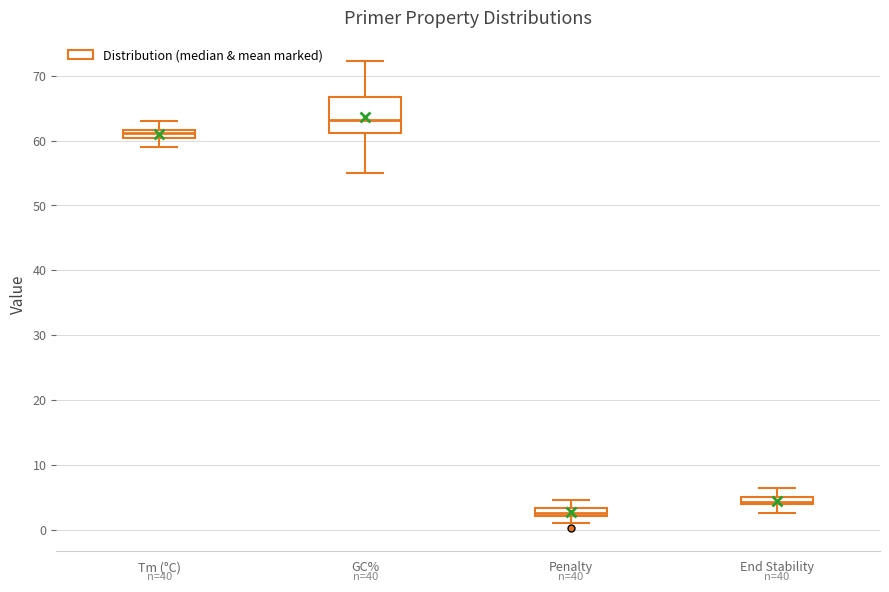

Where does the median line of the box for Tm (°C) sit on the y-axis? The values are not printed on the chart, so give them approximately, as read against the axis.

61